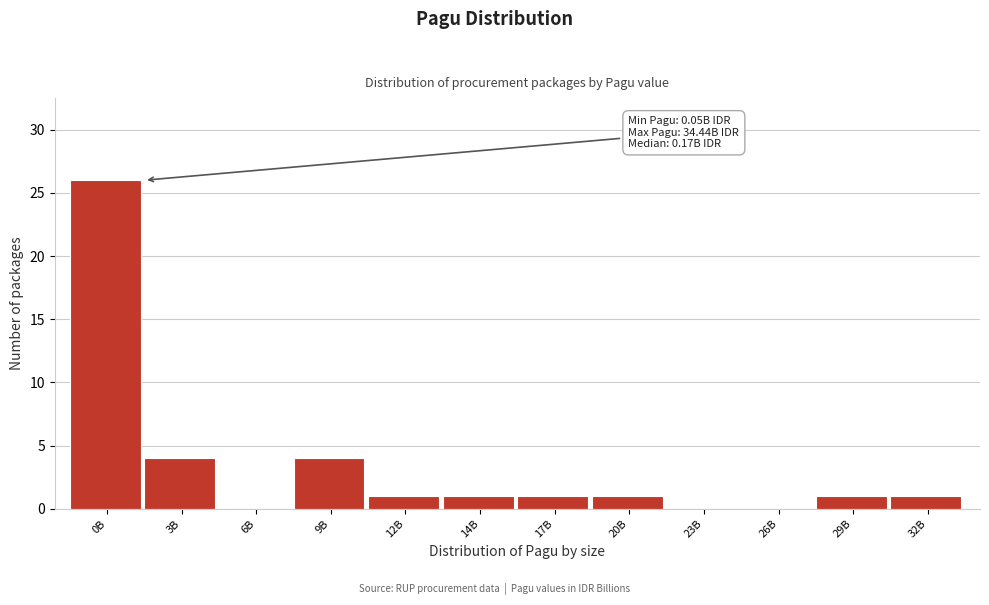

Reading right to left, transcribe all the data shown in this chart.

32B=1	29B=1	26B=0	23B=0	20B=1	17B=1	14B=1	12B=1	9B=4	6B=0	3B=4	0B=26